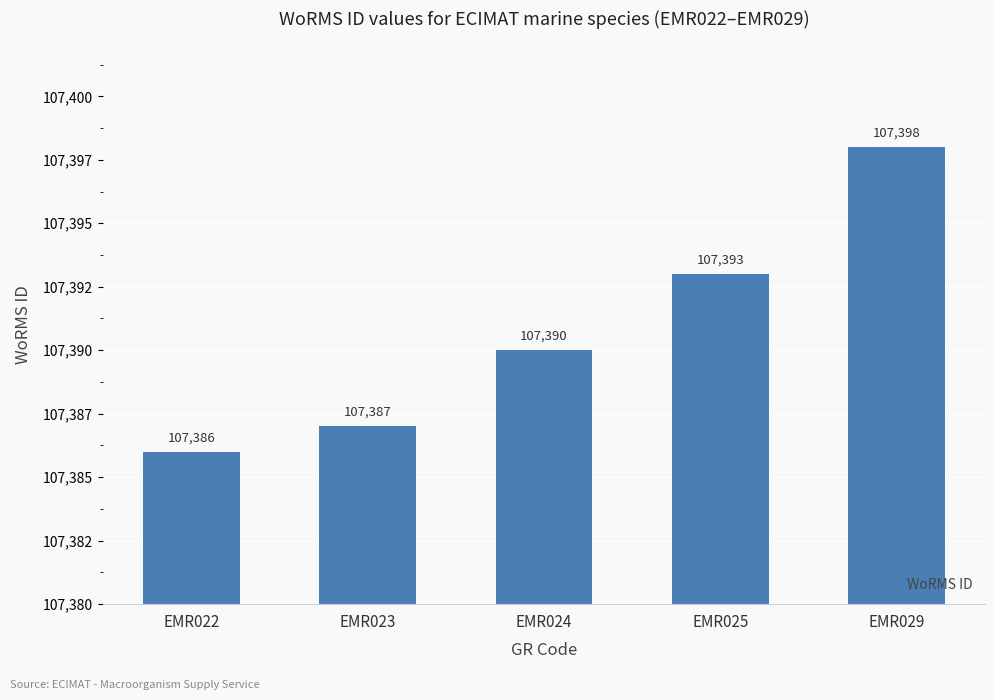

What is the value of the 2nd bar from the left?

107387